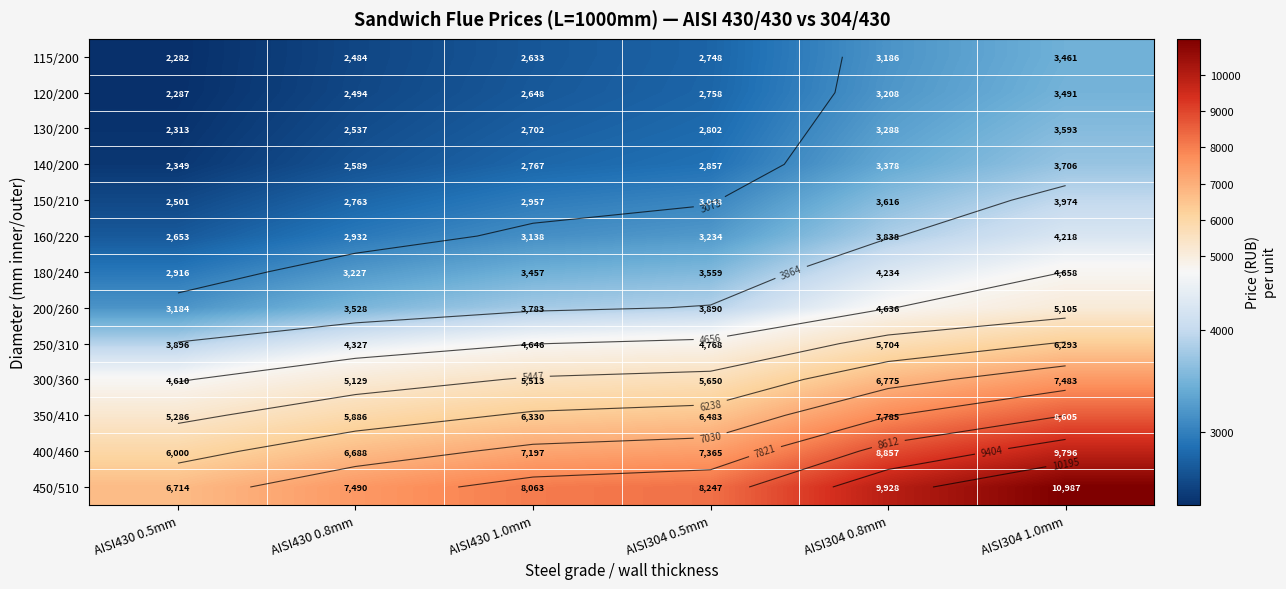

Is it true that 400/460 equals 10508 at AISI430 0.8mm?

False